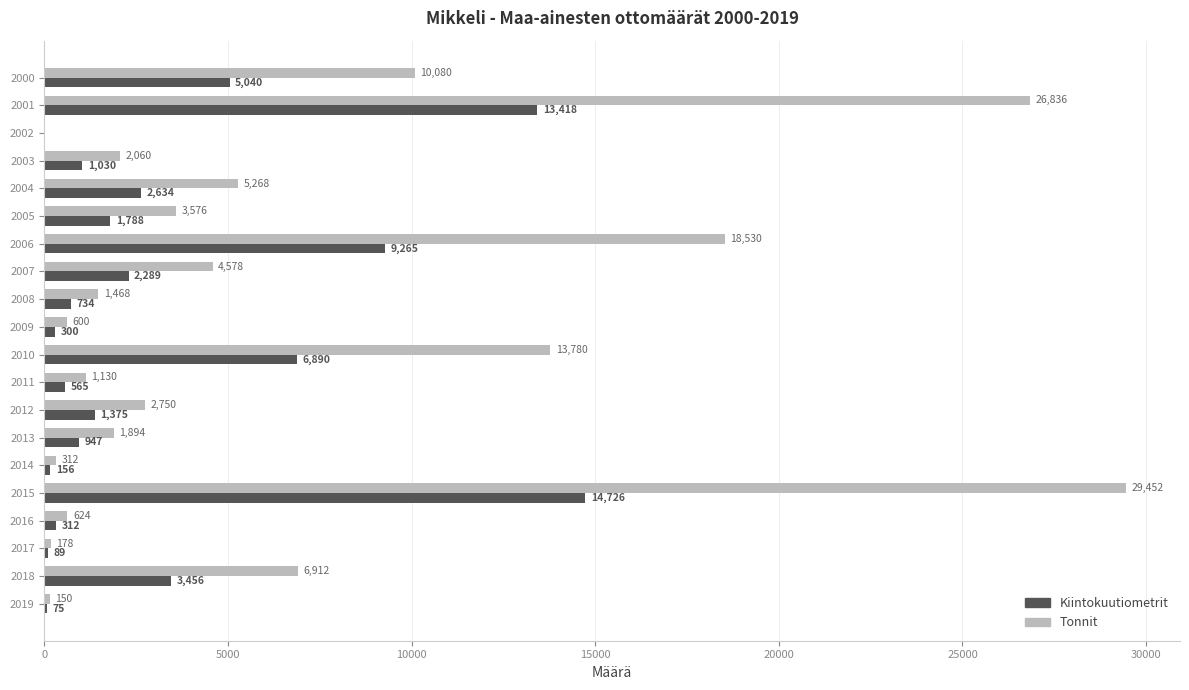

Which series changed the most between 2006 and 2013?

Tonnit